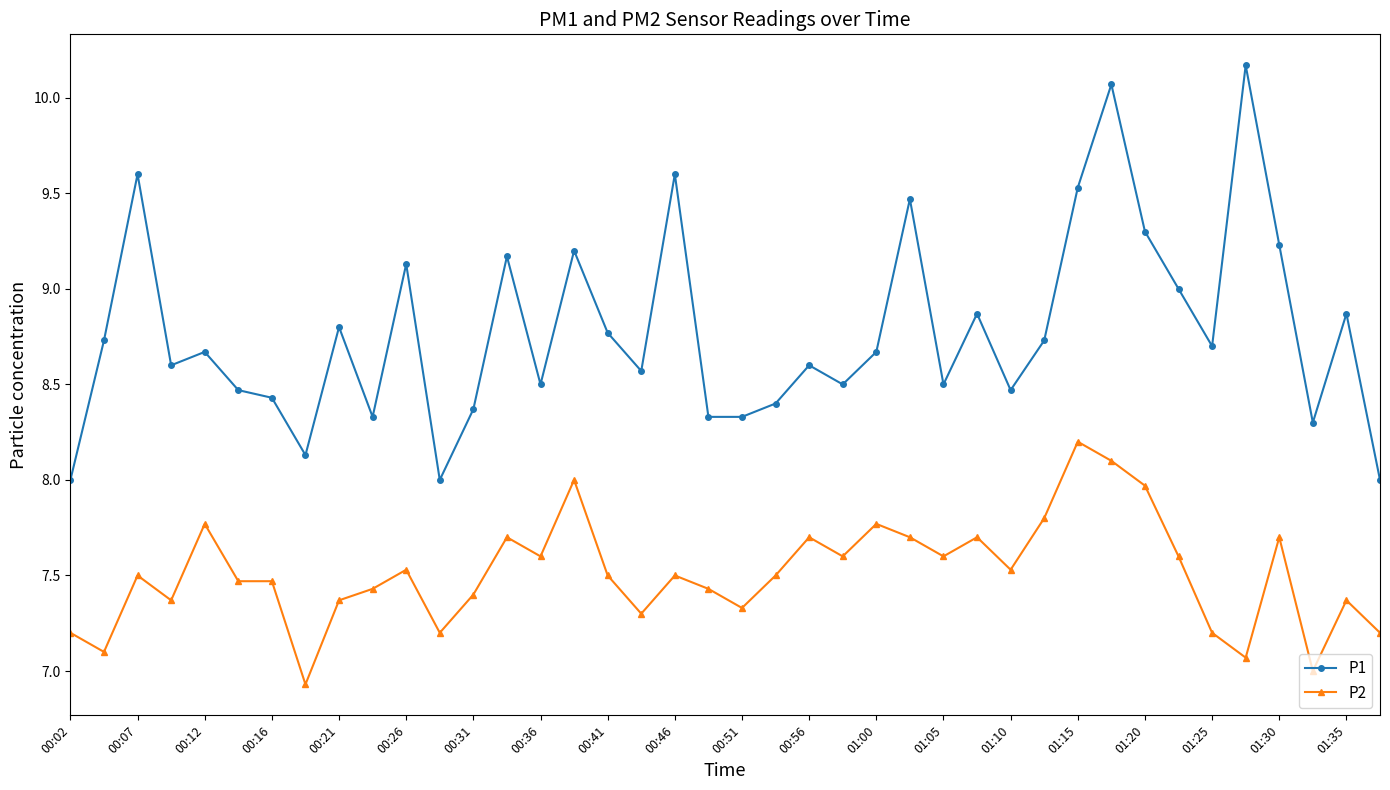

Rank the series by their maximum value, from highest to lowest.

P1, P2